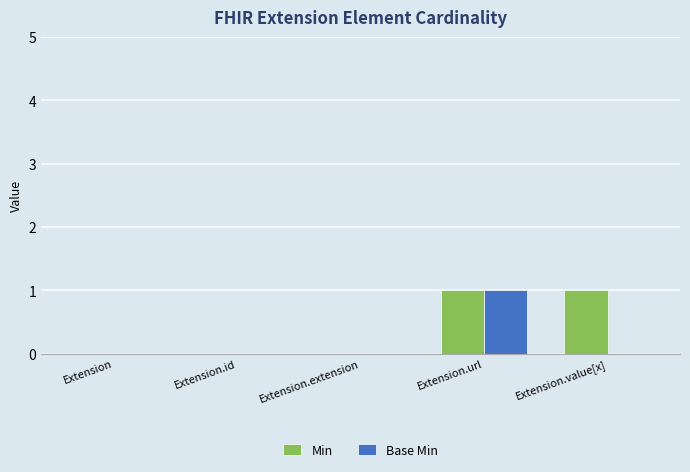

Count the number of data series in this chart.

2